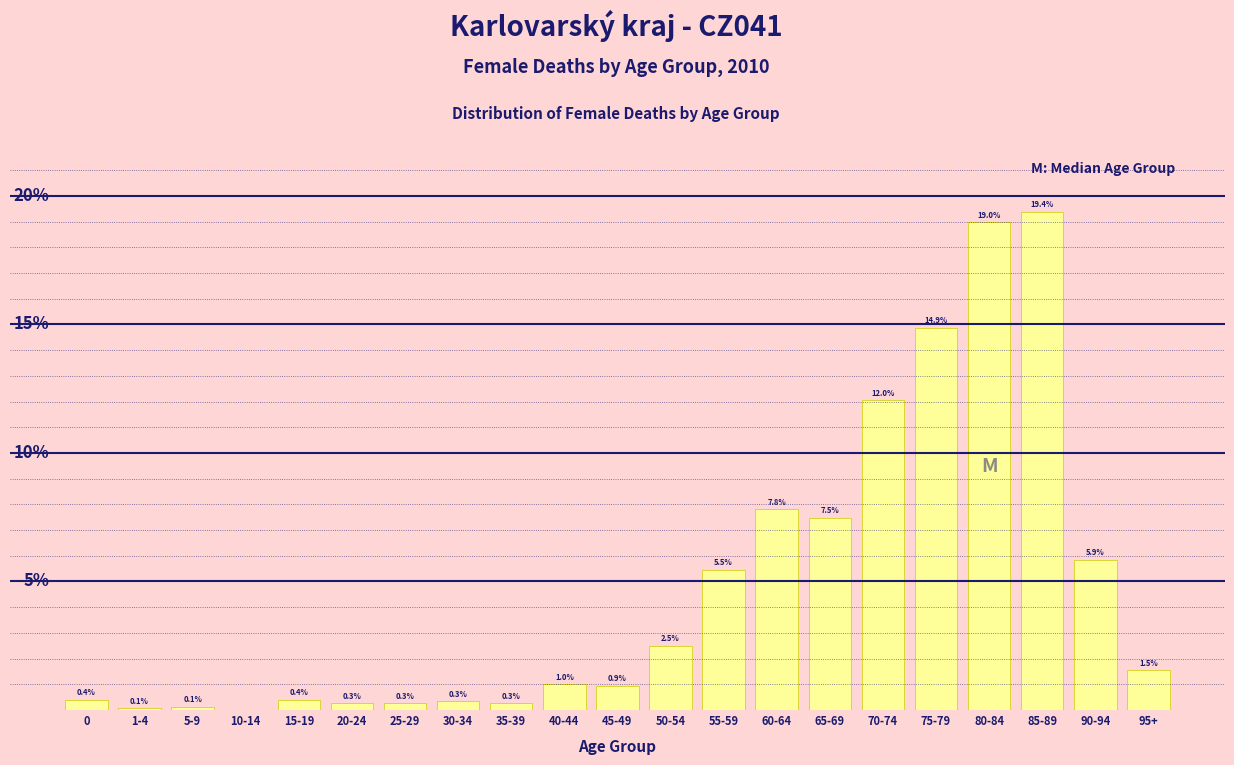

Between 45-49 and 40-44, which is larger?

40-44